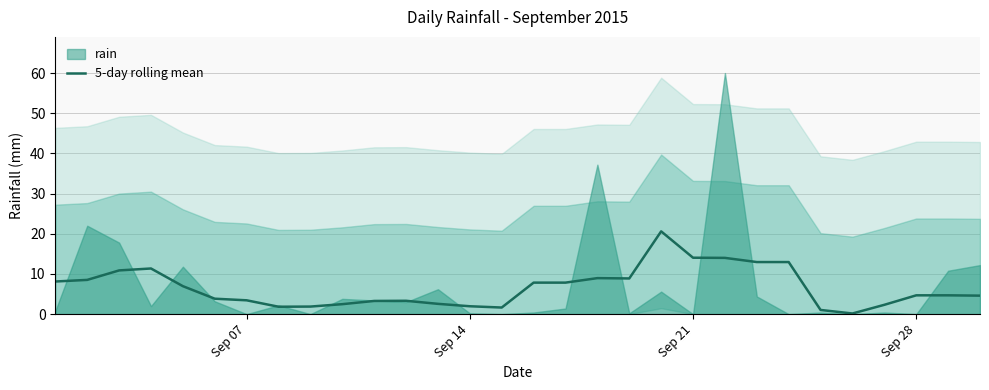

Reading left to right, transcribe all the data shown in this chart.

8.1	8.5	10.9	11.4	7.0	3.8	3.4	1.8	1.9	2.5	3.3	3.3	2.6	2.0	1.6	7.8	7.8	9.0	8.9	20.6	14.0	14.0	13.0	13.0	1.0	0.2	2.3	4.7	4.7	4.6